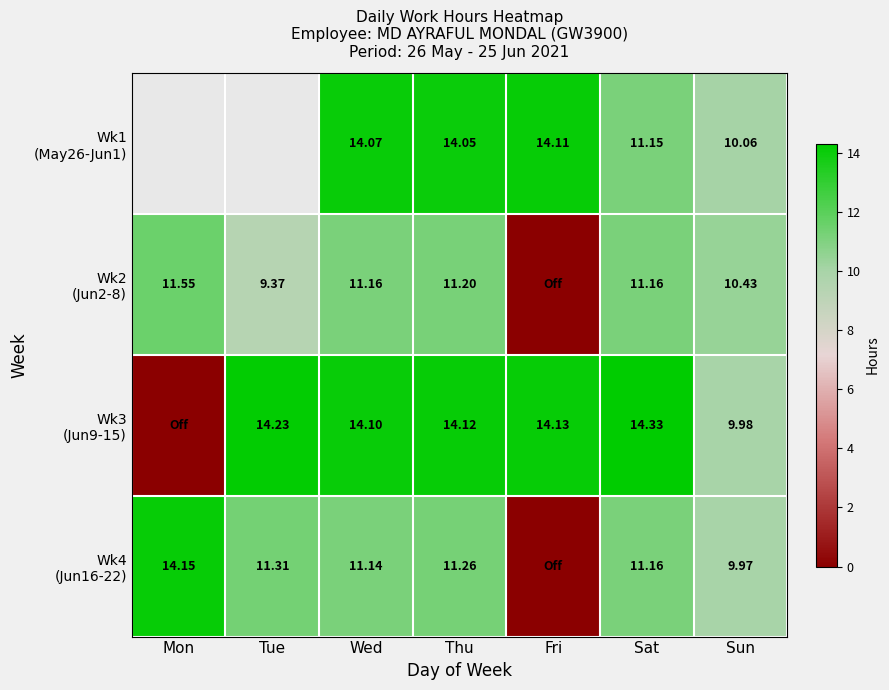

How many values in Wk4 (Jun16-22) are above zero?

6